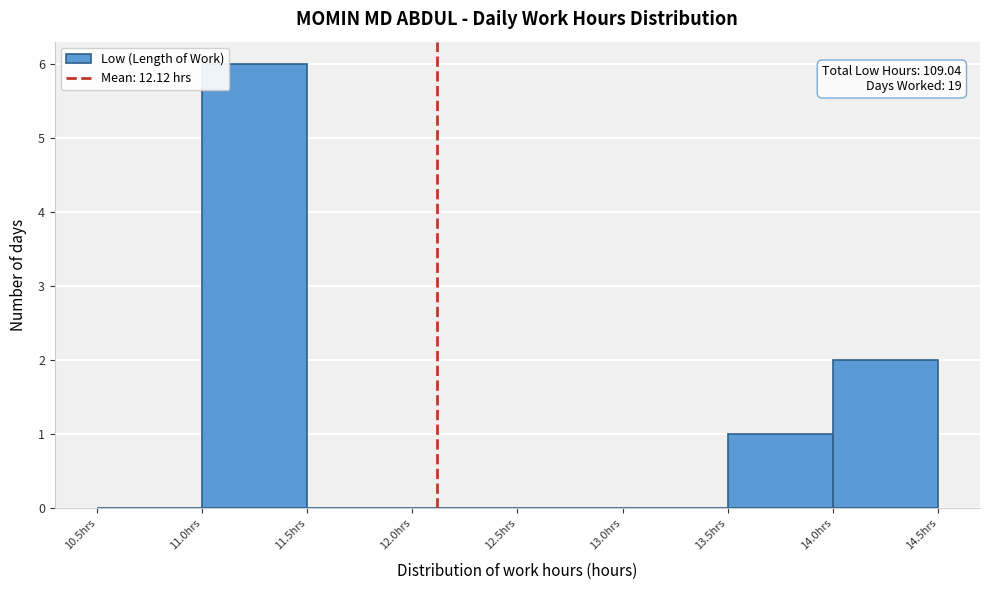

Over which range of the x-axis is the bar tallest?

11.0 to 11.5